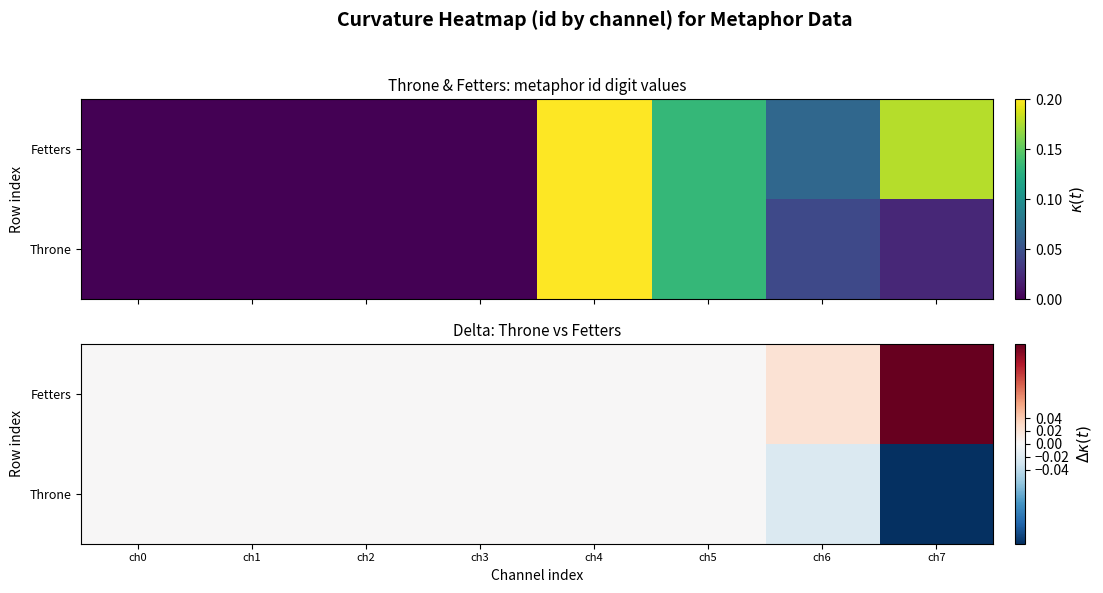

Where is Throne nearest to the value 0?

ch0